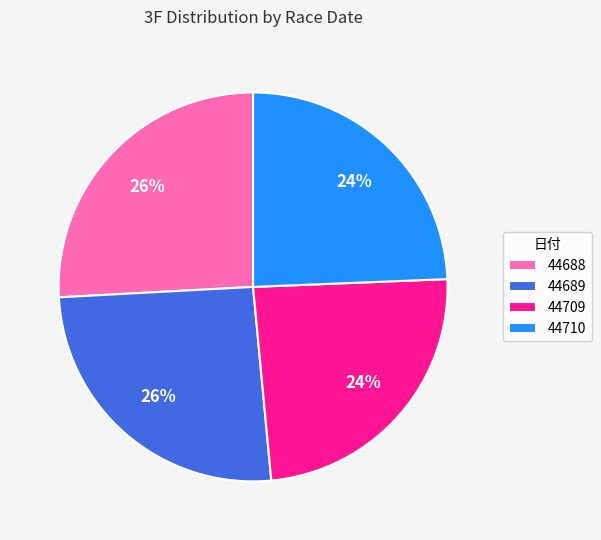

How many slices are in this pie chart?

4